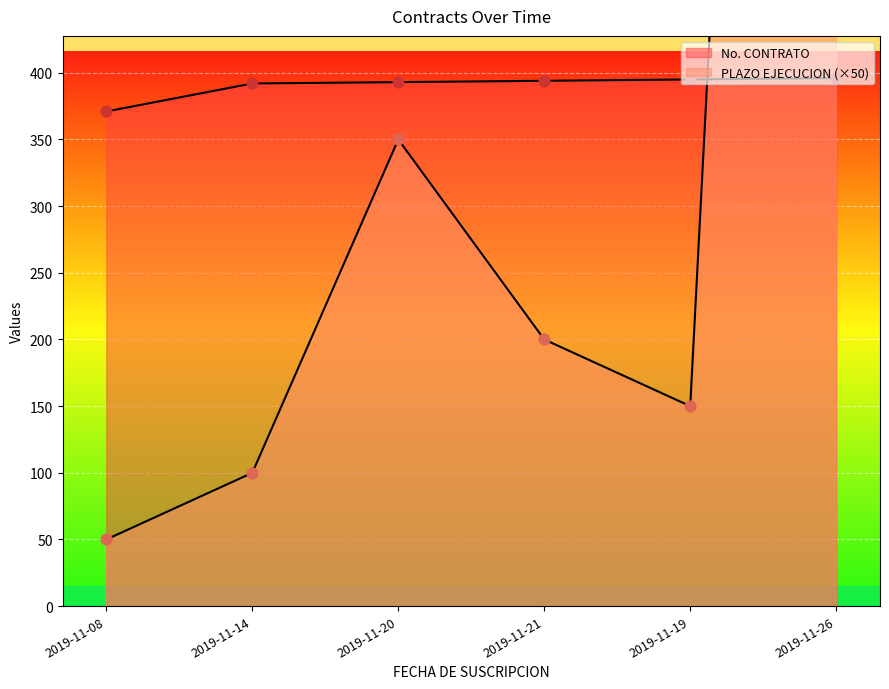

What is the total value across all series at 2019-11-26?

2646